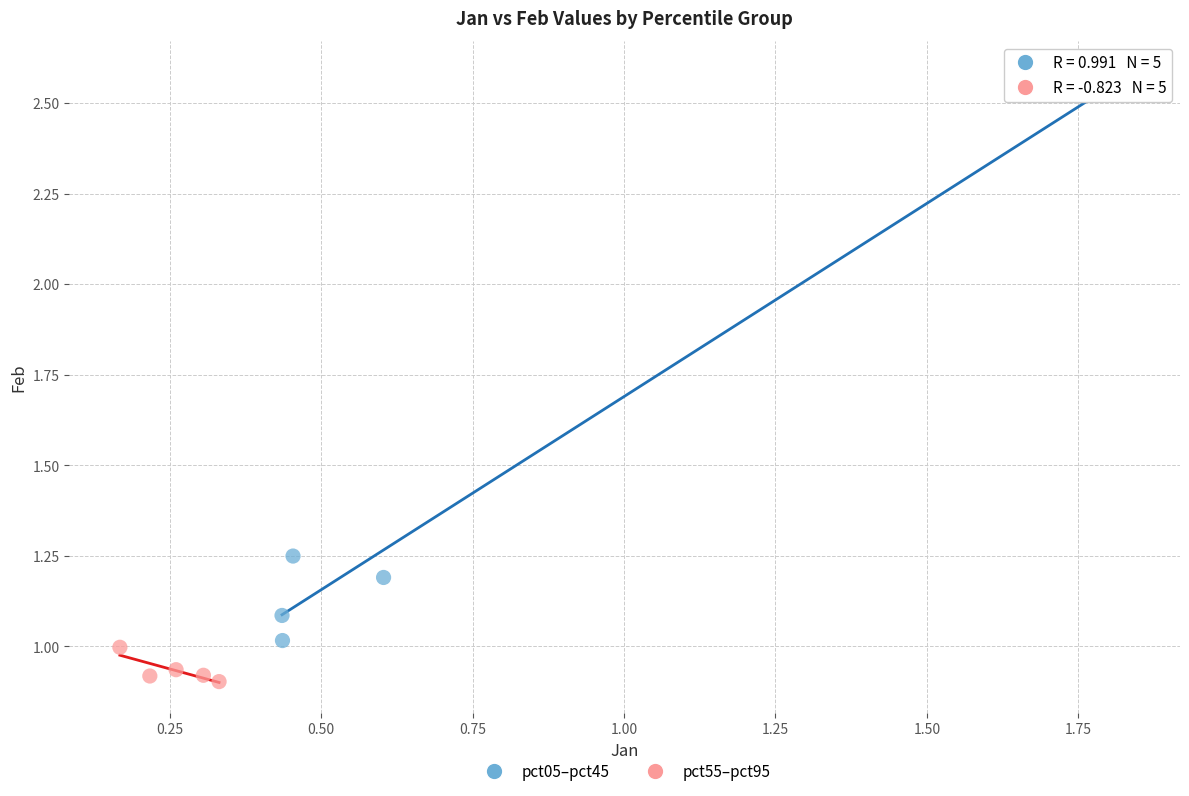

What are all the series names shown in the legend?

pct05–pct45, pct55–pct95